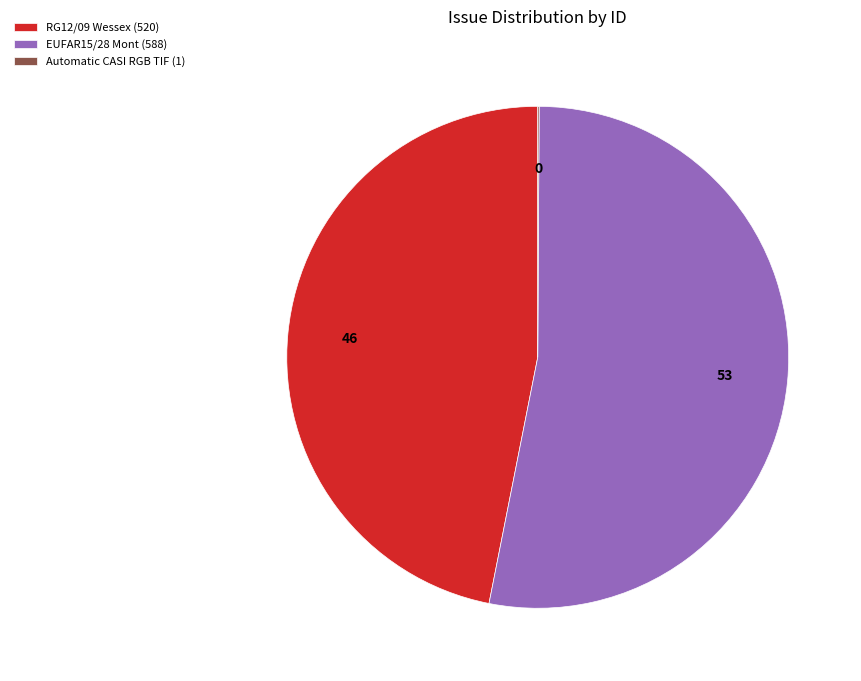

Which slice is the largest?

EUFAR15/28 Mont (588)